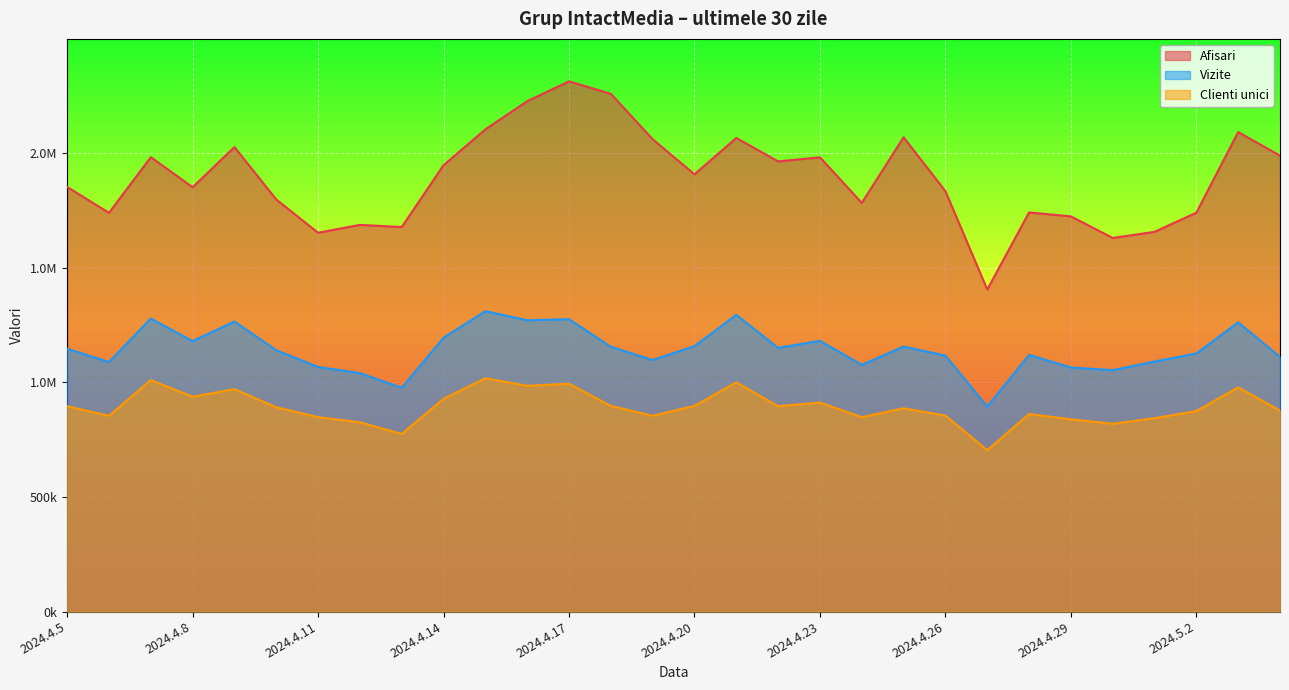

Which series has the widest spread of values?

Afisari